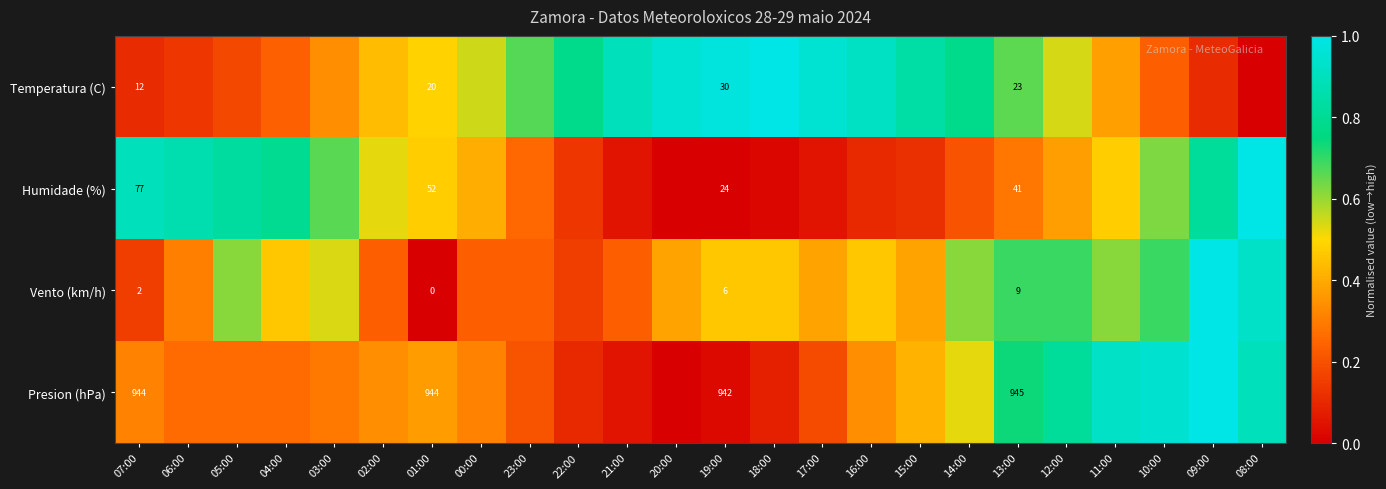

What is the total value across all series at 21:00?

1.2